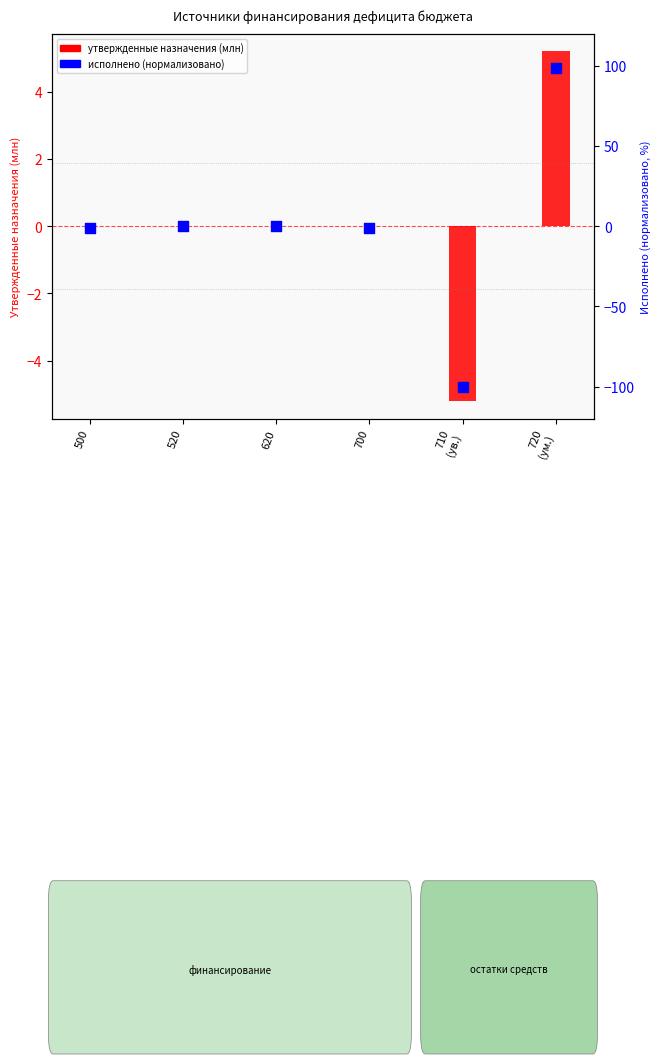

Which series reaches the maximum Y coordinate?

Исполнено (норм., %)